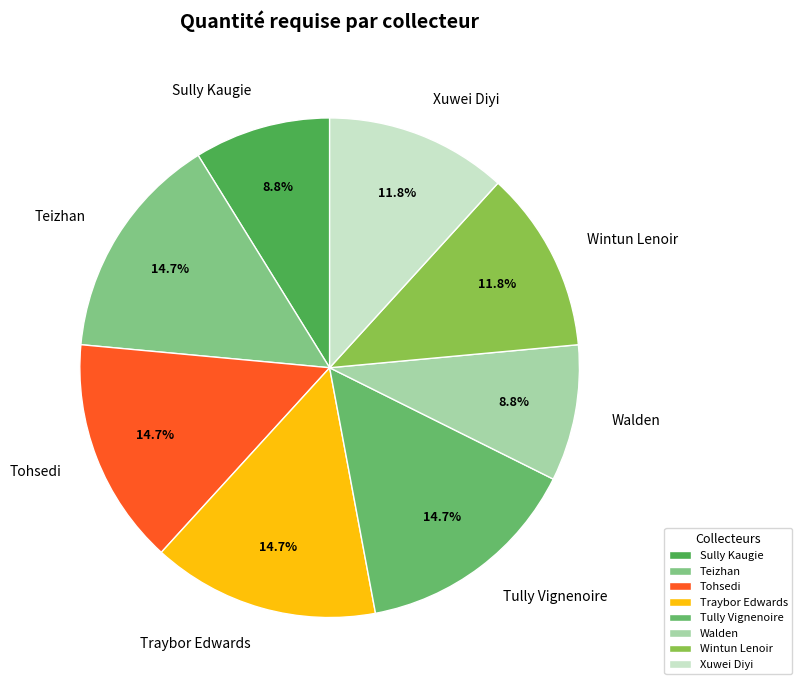

To the nearest percent, what portion does Tohsedi represent?

15%